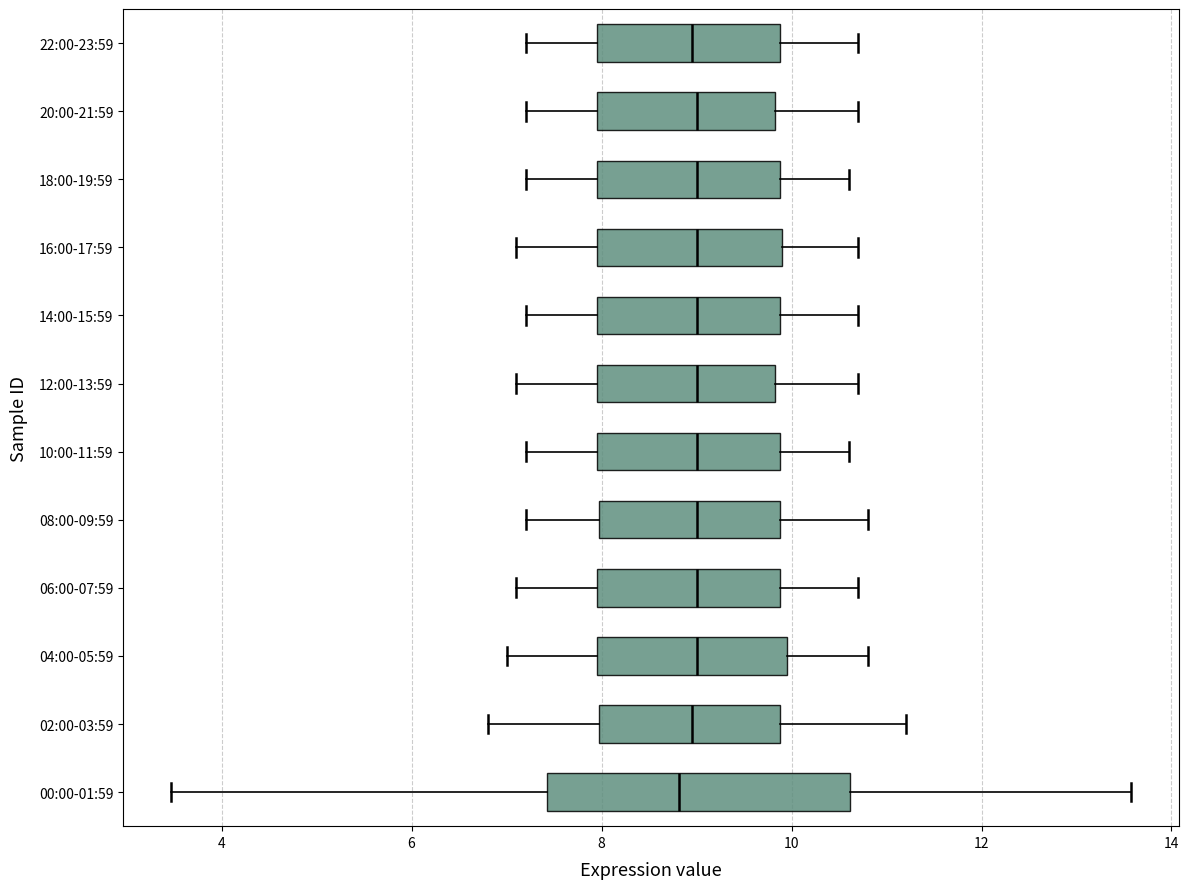

Reading bottom to top, read every box against the x-axis: the position of its median line, the range the box covers, and the ends of its whiskers. The values are not printed on the chart, so give them approximately, as read against the axis.

00:00-01:59: median 8.8, box 7.4 to 10.6, whiskers 3.4 to 13.6
02:00-03:59: median 9.0, box 8.0 to 9.8, whiskers 6.8 to 11.2
04:00-05:59: median 9.0, box 8.0 to 10.0, whiskers 7.0 to 10.8
06:00-07:59: median 9.0, box 8.0 to 9.8, whiskers 7.2 to 10.8
08:00-09:59: median 9.0, box 8.0 to 9.8, whiskers 7.2 to 10.8
10:00-11:59: median 9.0, box 8.0 to 9.8, whiskers 7.2 to 10.6
12:00-13:59: median 9.0, box 8.0 to 9.8, whiskers 7.2 to 10.8
14:00-15:59: median 9.0, box 8.0 to 9.8, whiskers 7.2 to 10.8
16:00-17:59: median 9.0, box 8.0 to 10.0, whiskers 7.2 to 10.8
18:00-19:59: median 9.0, box 8.0 to 9.8, whiskers 7.2 to 10.6
20:00-21:59: median 9.0, box 8.0 to 9.8, whiskers 7.2 to 10.8
22:00-23:59: median 9.0, box 8.0 to 9.8, whiskers 7.2 to 10.8